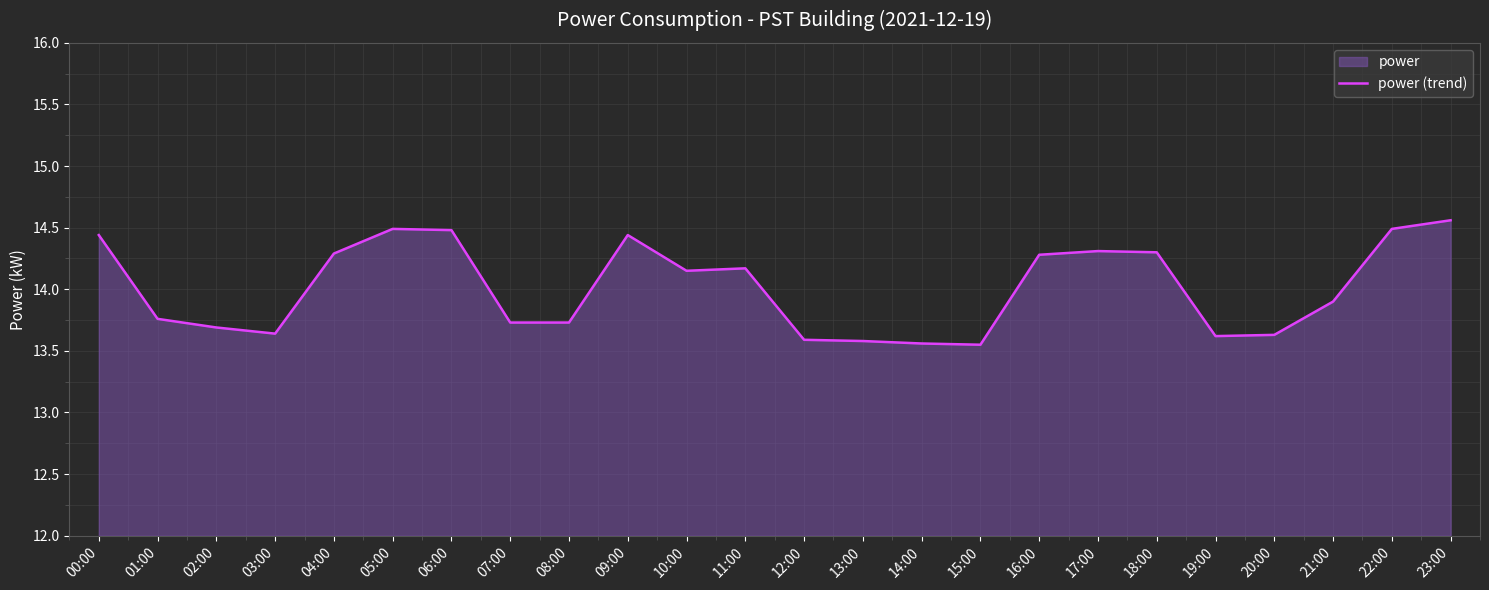

The value at 15:00 is 13.6. True or false?

True